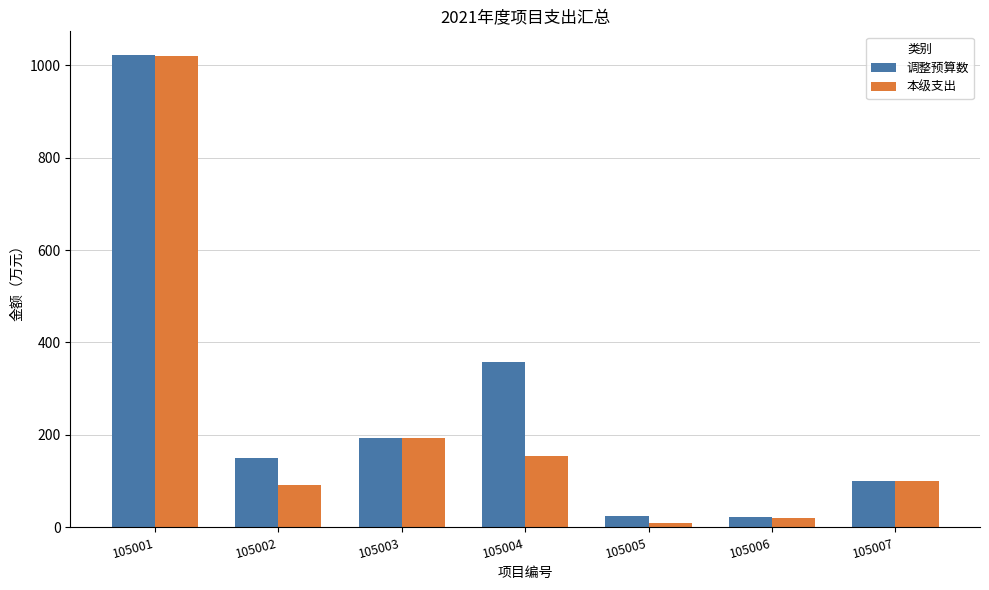

How many data points does each series have?

7